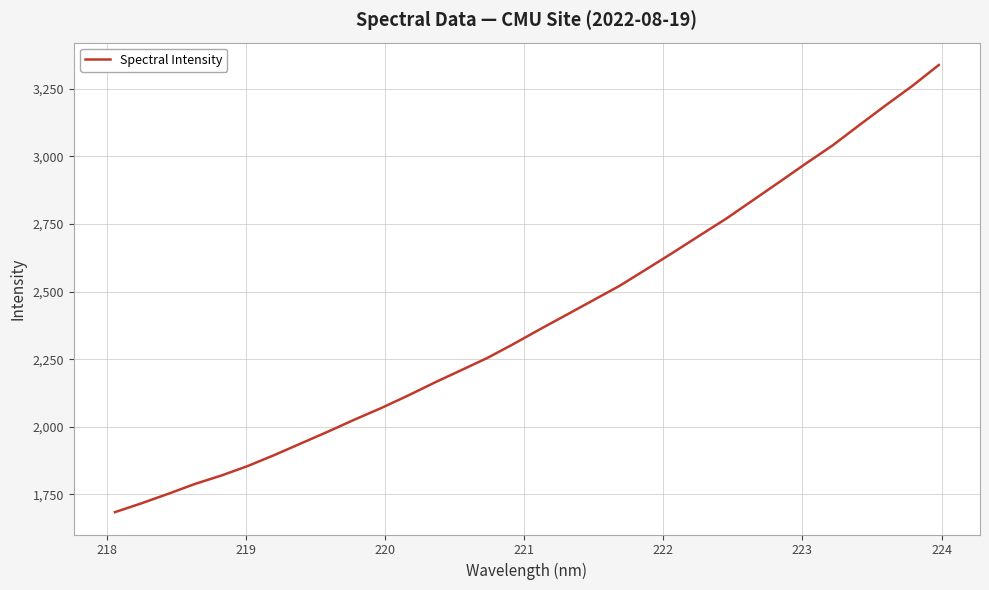

What is the difference between the maximum and minimum values?

1652.9